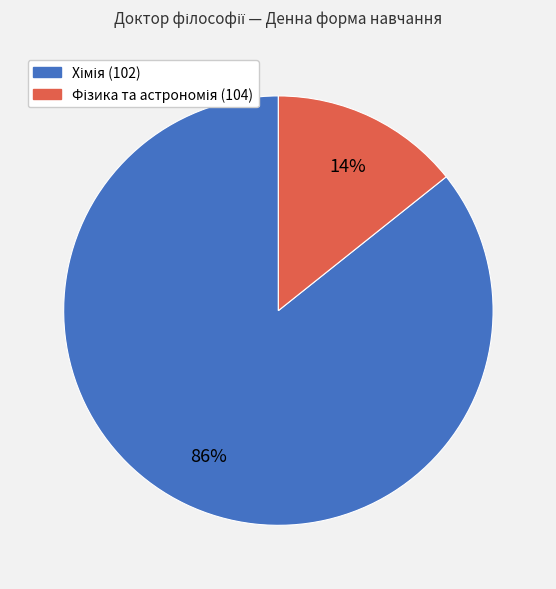

Count the number of slices in the pie.

2